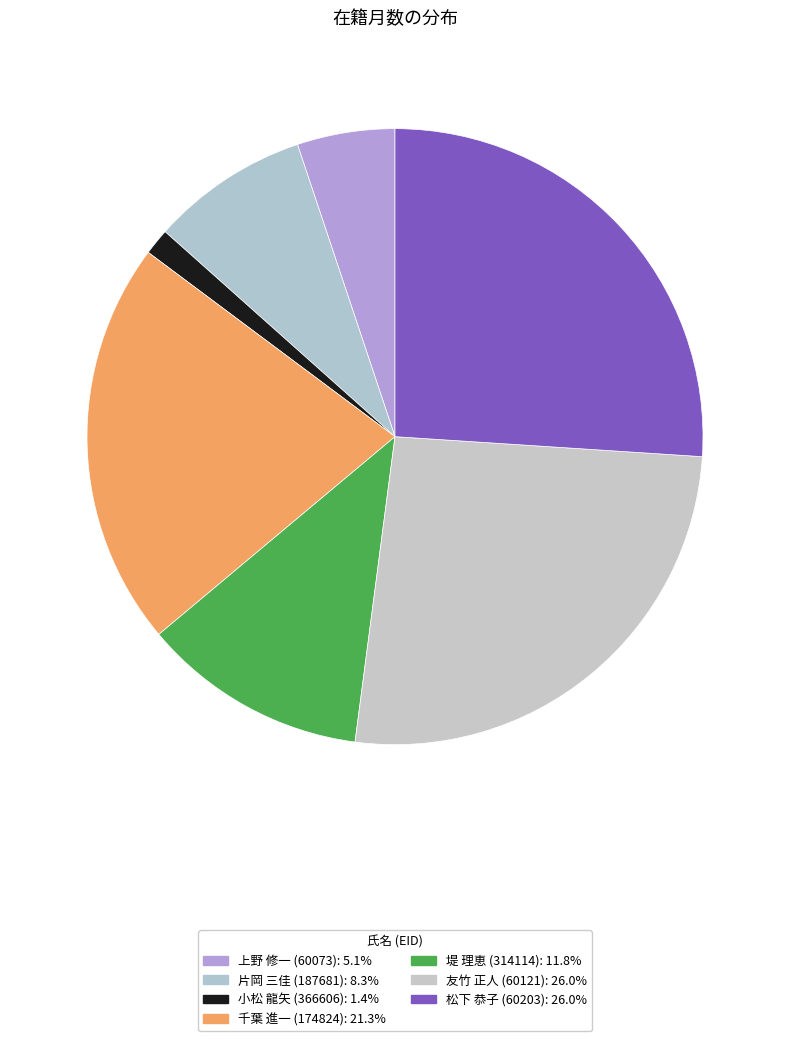

To the nearest percent, what is the combined percentage of 堤 理恵 (314114) and 千葉 進一 (174824)?

33%